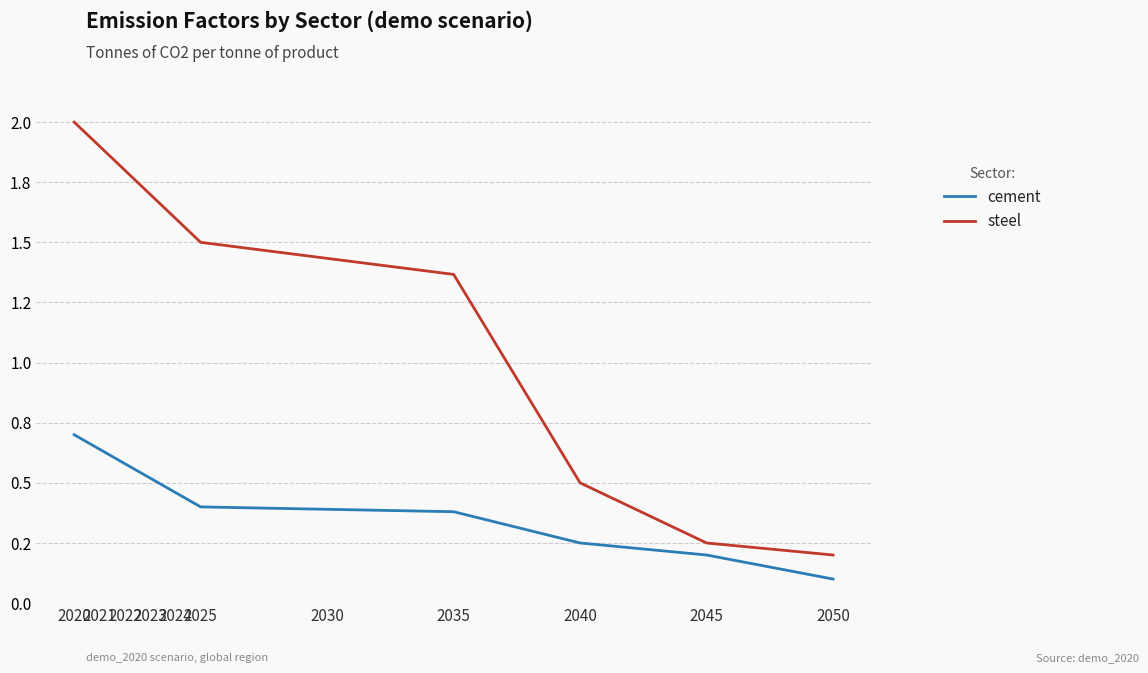

What is the sum of all cement values?

4.6